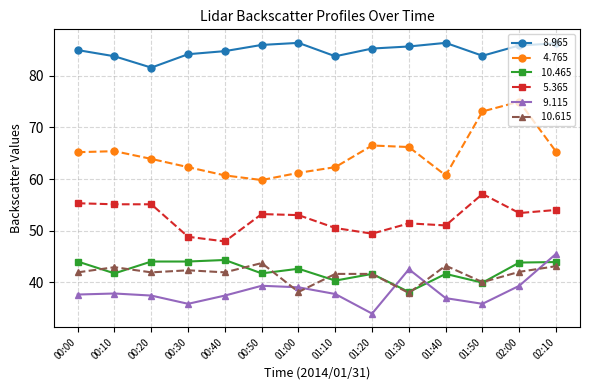

What is the label of the 2nd point from the left?

00:10